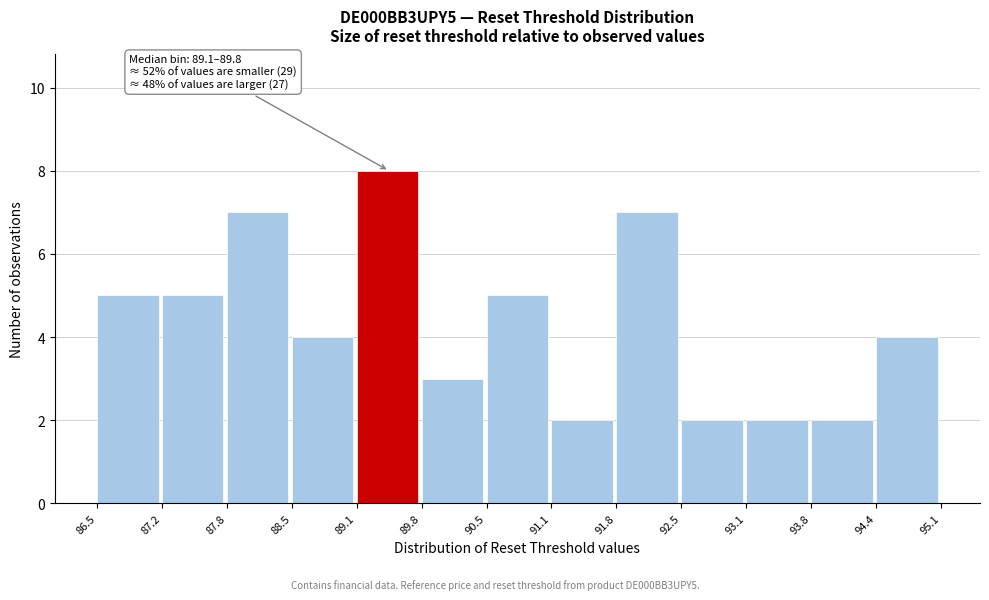

Over which range of the x-axis is the bar tallest?

89.1 to 89.8